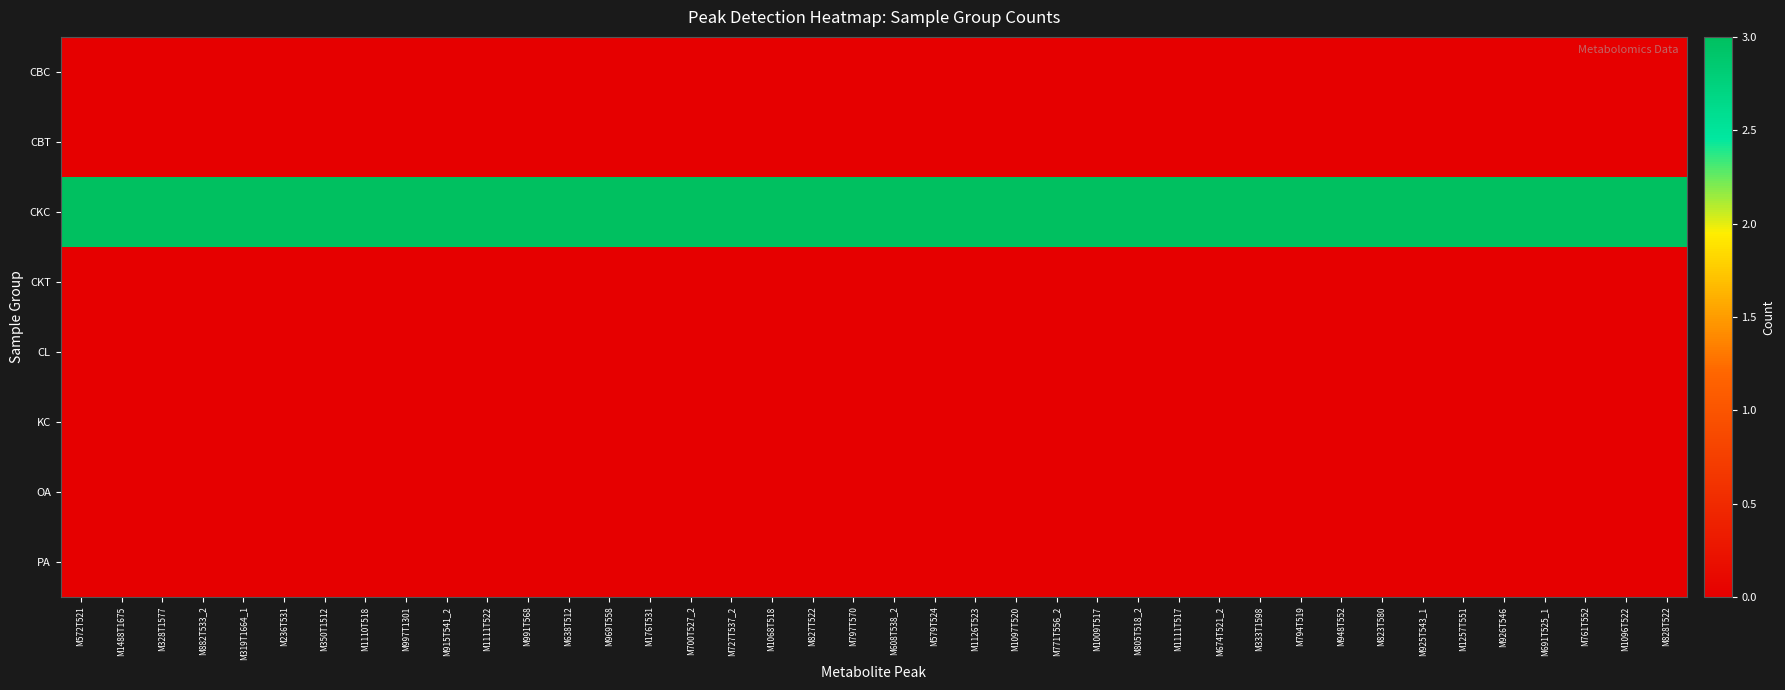

What is the spread (max minus min) of values at M1068T518?

3